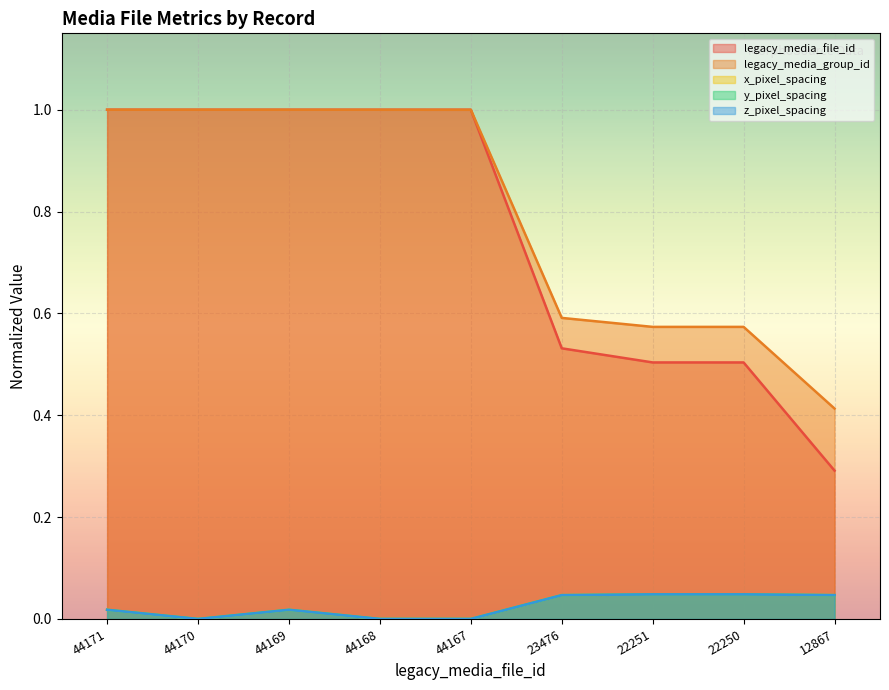

How many lines are shown in the chart?

5